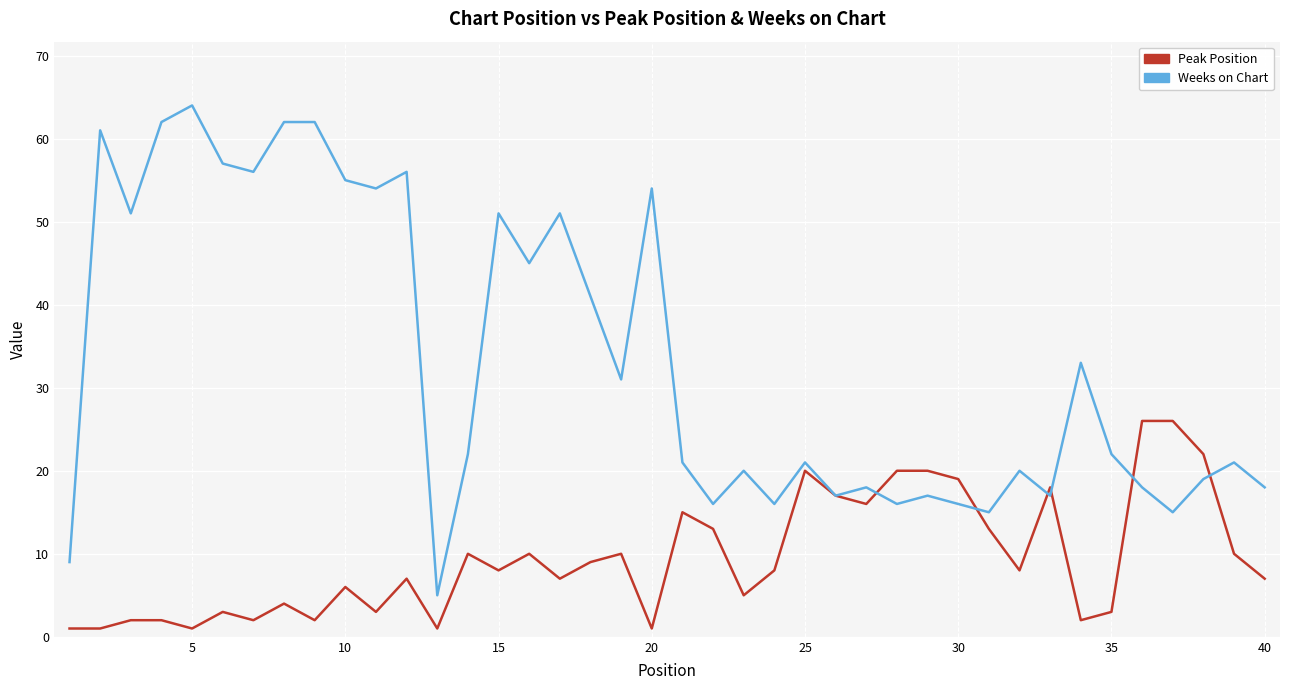

What is the average value of the Peak Position series?

9